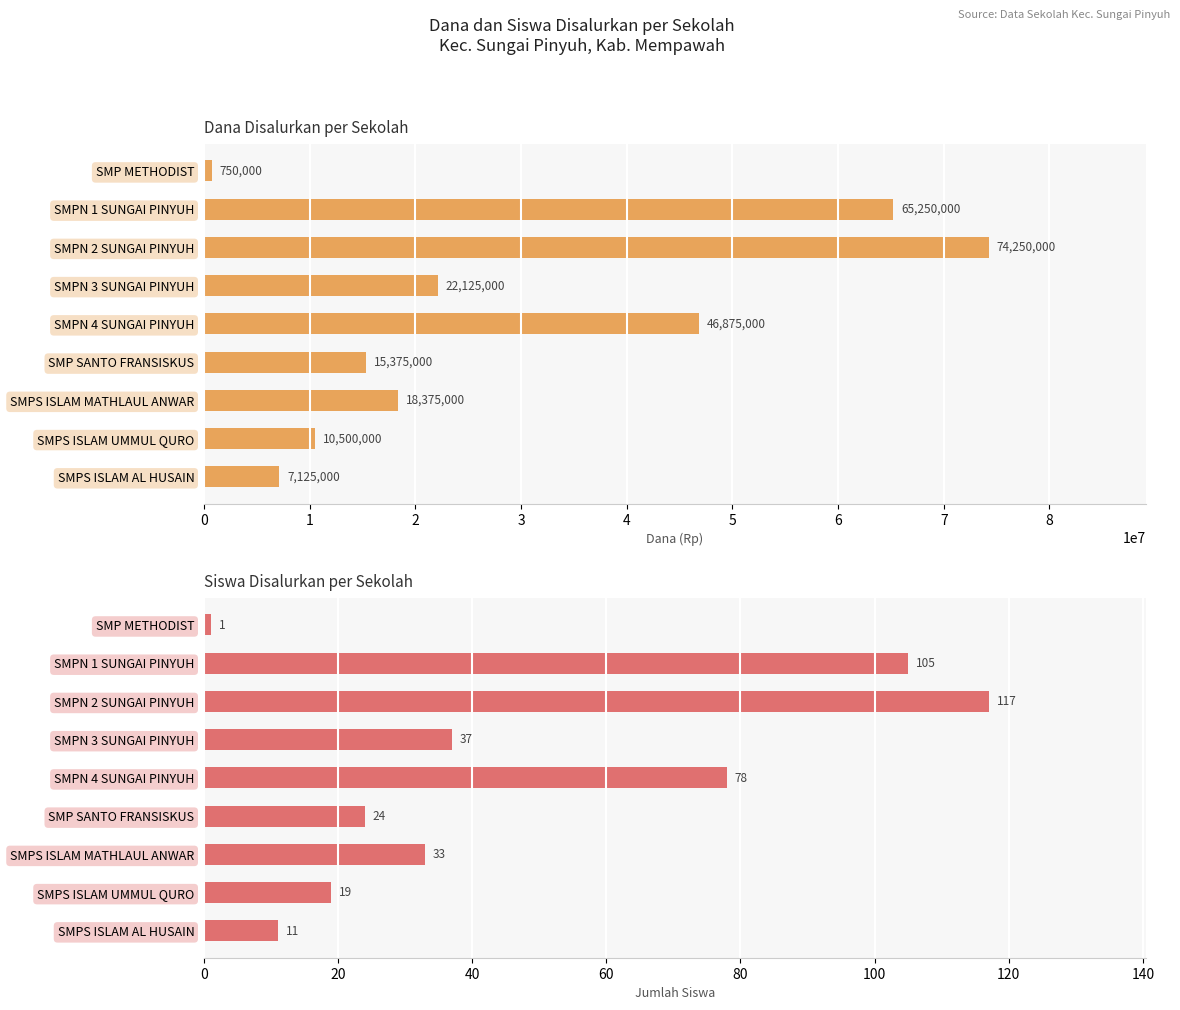

At how many categories does at least one series exceed 32750145?

3